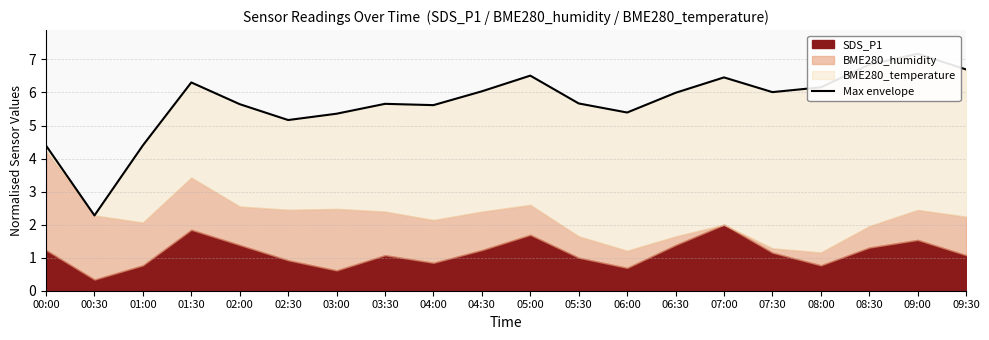

What is the smallest value displayed?

2.3